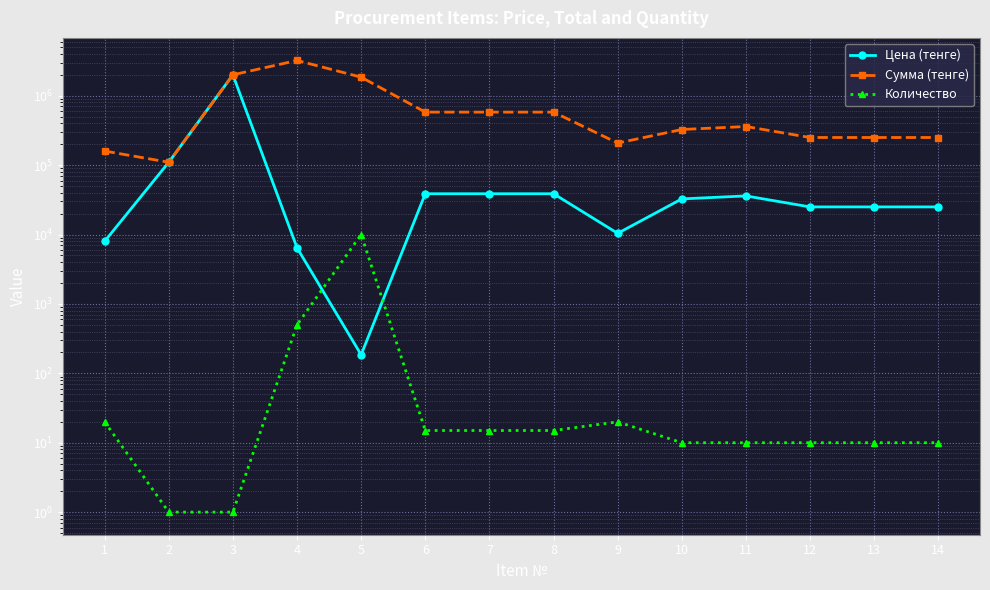

At which category does Количество reach its first local peak?

5